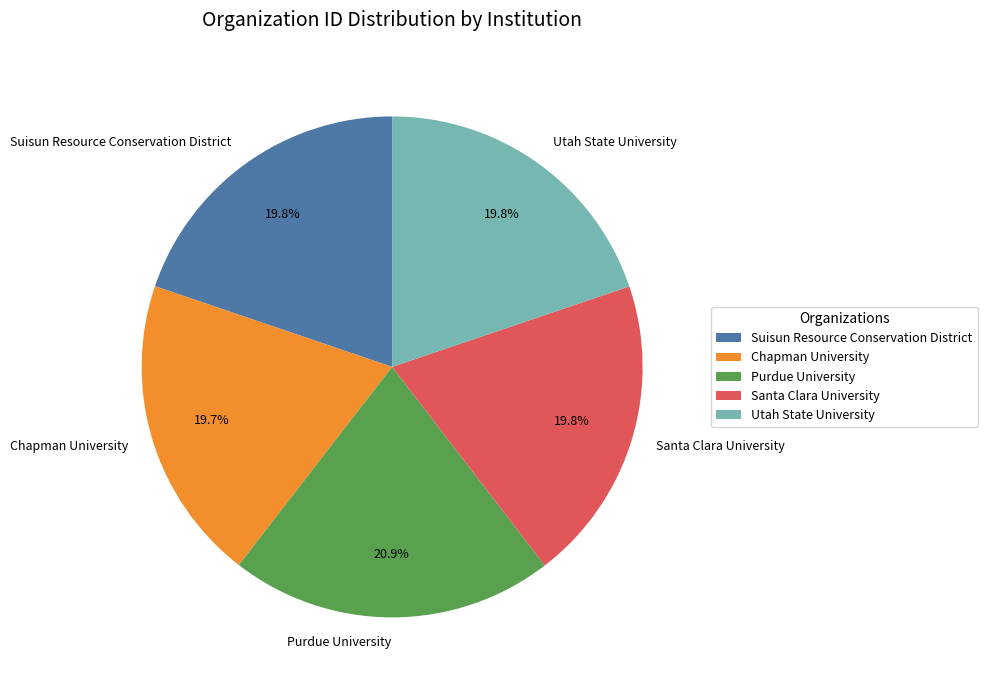

What percentage is NOT represented by Chapman University?

80.3%